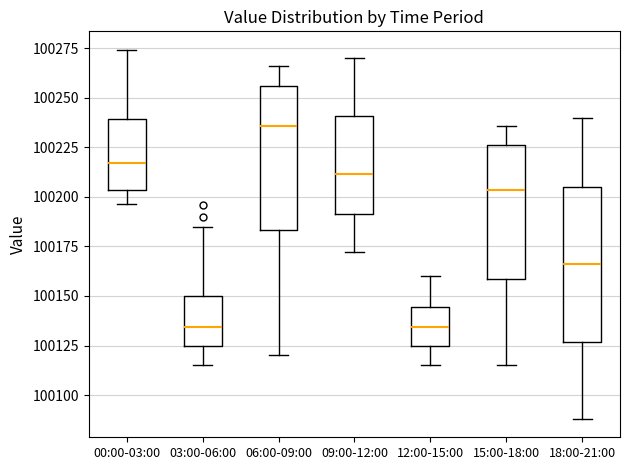

Reading left to right, read every box against the y-axis: the position of its median line, the range the box covers, and the ends of its whiskers. The values are not printed on the chart, so give them approximately, as read against the axis.

00:00-03:00: median 100215, box 100205 to 100240, whiskers 100195 to 100275
03:00-06:00: median 100135, box 100125 to 100150, whiskers 100115 to 100185
06:00-09:00: median 100235, box 100185 to 100255, whiskers 100120 to 100265
09:00-12:00: median 100210, box 100190 to 100240, whiskers 100170 to 100270
12:00-15:00: median 100135, box 100125 to 100145, whiskers 100115 to 100160
15:00-18:00: median 100205, box 100160 to 100225, whiskers 100115 to 100235
18:00-21:00: median 100165, box 100125 to 100205, whiskers 100090 to 100240